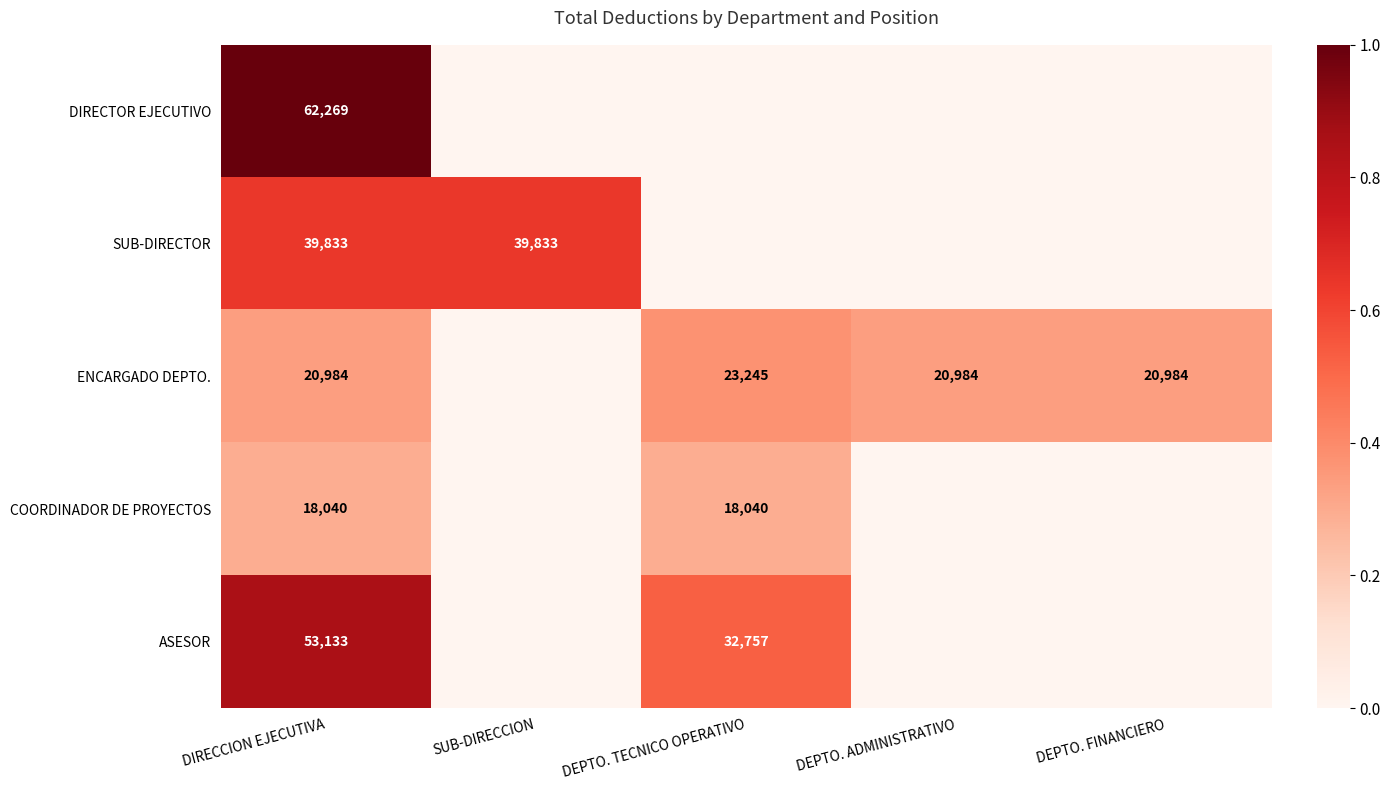

The ENCARGADO DEPTO. series shows 23245 at DEPTO. TECNICO OPERATIVO. True or false?

True